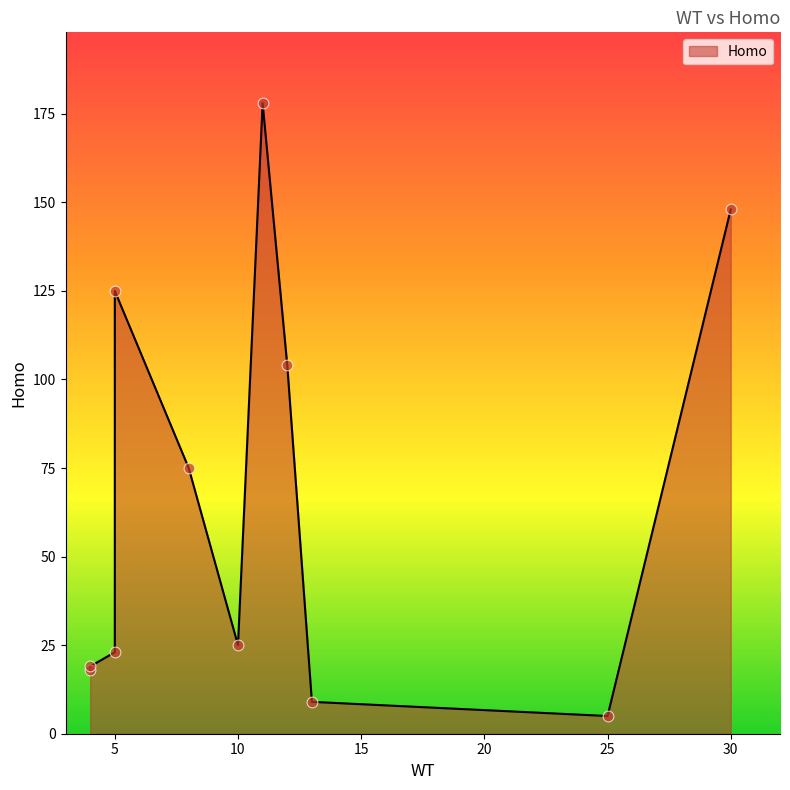

What is the ratio of the value at 5 to the value at 13?

2.6